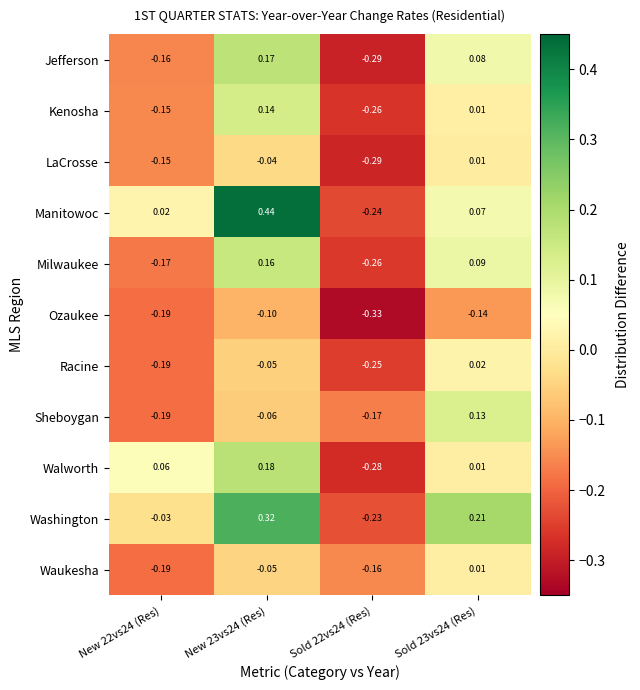

Is the value of Manitowoc at New 23vs24 (Res) greater than the value of Kenosha at New 22vs24 (Res)?

Yes